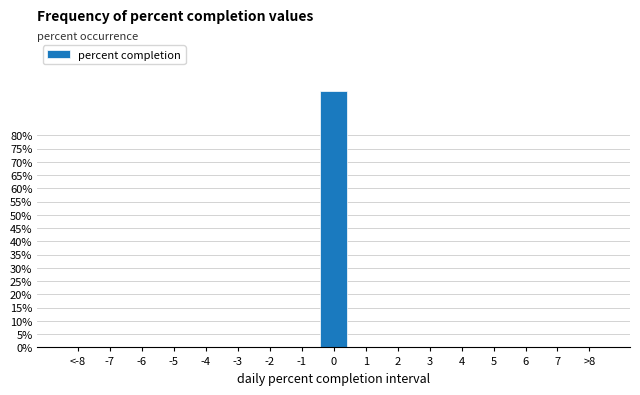

Reading left to right, list all the values displayed in this chart.

<-8=0.0	-7=0.0	-6=0.0	-5=0.0	-4=0.0	-3=0.0	-2=0.0	-1=0.0	0=96.7	1=0.0	2=0.0	3=0.0	4=0.0	5=0.0	6=0.0	7=0.0	>8=0.0